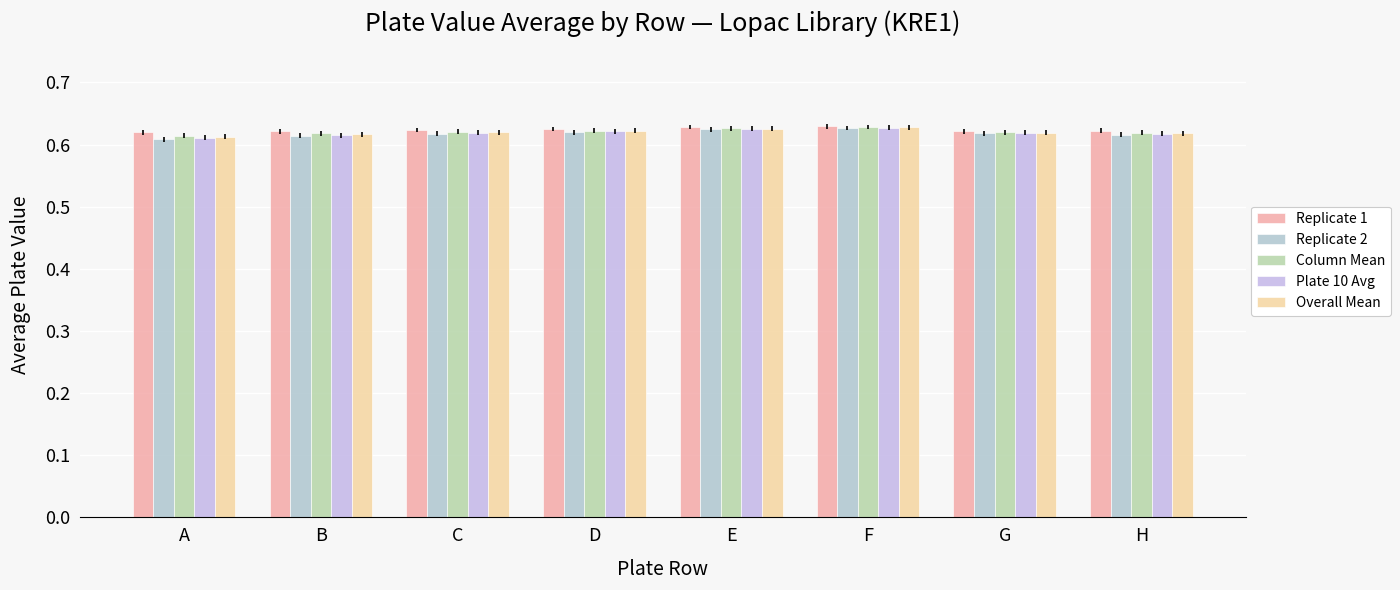

What is the total value across all series at D?

3.1